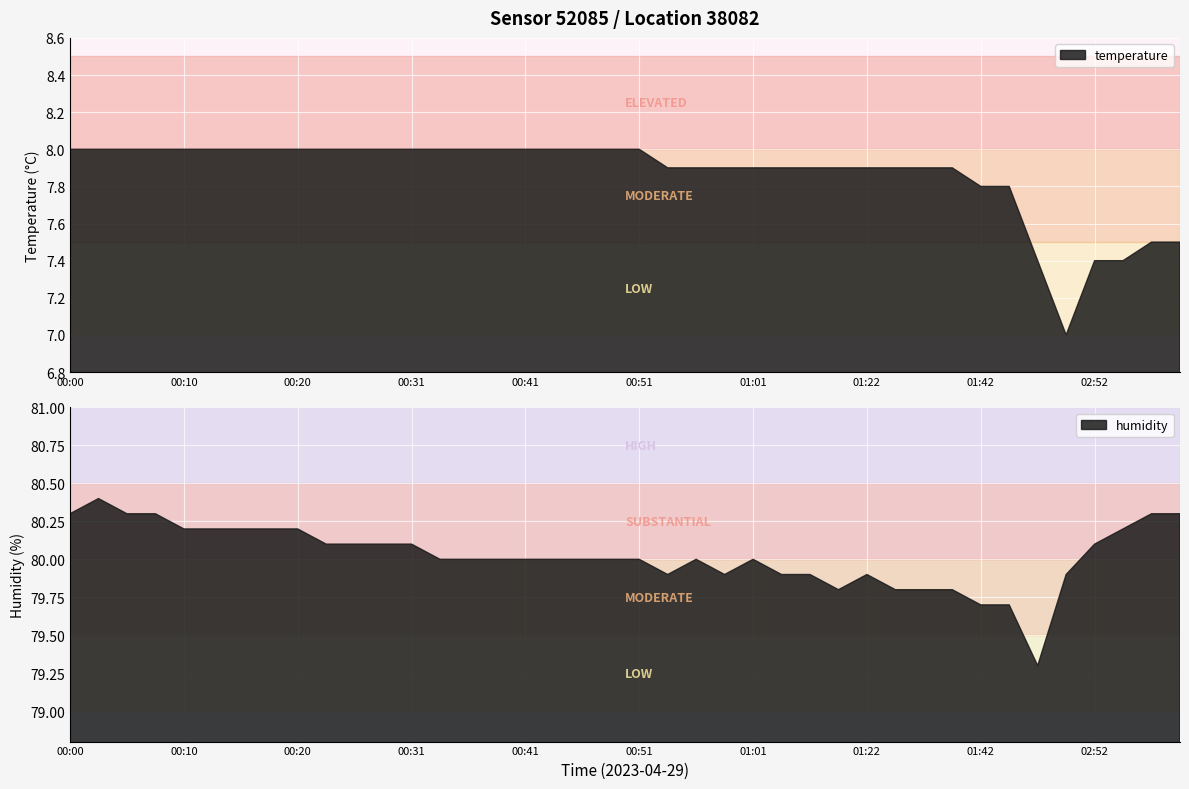

Reading left to right, list all the values displayed in this chart.

temperature: 00:00=8.0	00:02=8.0	00:05=8.0	00:08=8.0	00:10=8.0	00:13=8.0	00:15=8.0	00:18=8.0	00:20=8.0	00:23=8.0	00:25=8.0	00:28=8.0	00:31=8.0	00:33=8.0	00:36=8.0	00:38=8.0	00:41=8.0	00:43=8.0	00:46=8.0	00:48=8.0	00:51=8.0	00:53=7.9	00:56=7.9	00:59=7.9	01:01=7.9	01:04=7.9	01:16=7.9	01:19=7.9	01:22=7.9	01:24=7.9	01:30=7.9	01:37=7.9	01:42=7.8	01:45=7.8	01:59=7.4	02:42=7.0	02:52=7.4	02:56=7.4	03:03=7.5	03:06=7.5
humidity: 00:00=80.3	00:02=80.4	00:05=80.3	00:08=80.3	00:10=80.2	00:13=80.2	00:15=80.2	00:18=80.2	00:20=80.2	00:23=80.1	00:25=80.1	00:28=80.1	00:31=80.1	00:33=80.0	00:36=80.0	00:38=80.0	00:41=80.0	00:43=80.0	00:46=80.0	00:48=80.0	00:51=80.0	00:53=79.9	00:56=80.0	00:59=79.9	01:01=80.0	01:04=79.9	01:16=79.9	01:19=79.8	01:22=79.9	01:24=79.8	01:30=79.8	01:37=79.8	01:42=79.7	01:45=79.7	01:59=79.3	02:42=79.9	02:52=80.1	02:56=80.2	03:03=80.3	03:06=80.3